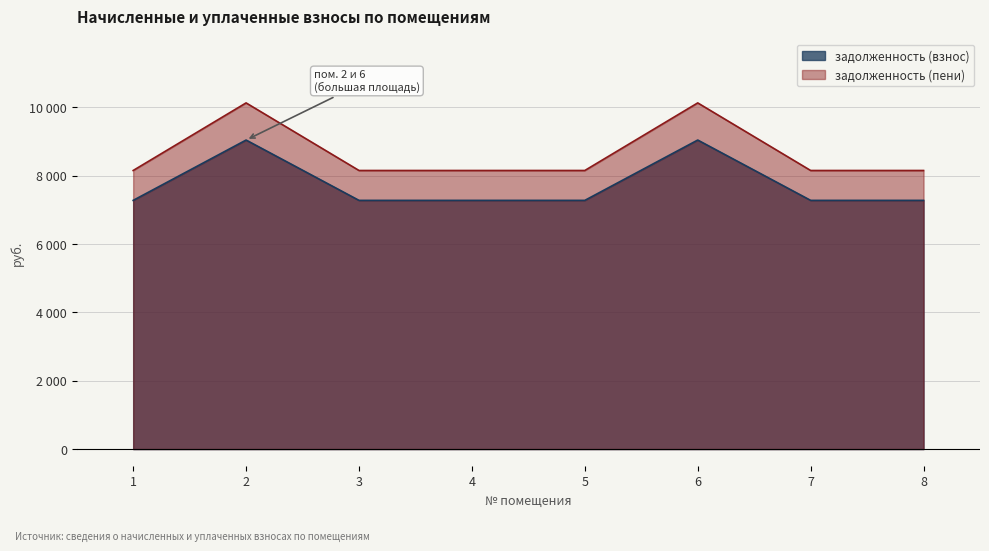

Is the value of задолженность (пени) at 8 greater than the value of задолженность (взнос) at 1?

Yes